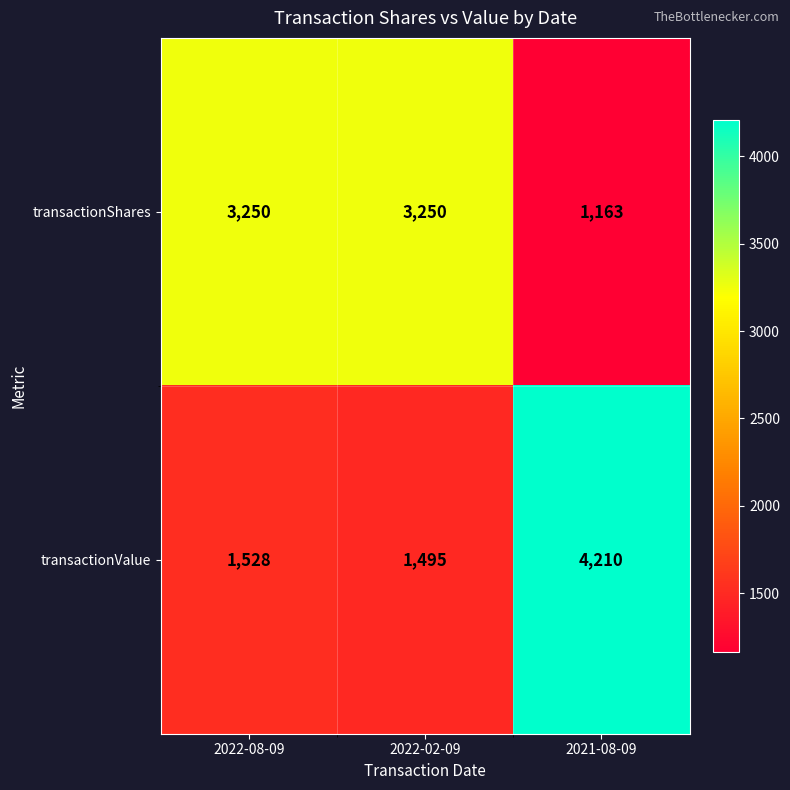

What is the minimum value shown in the chart?

1163